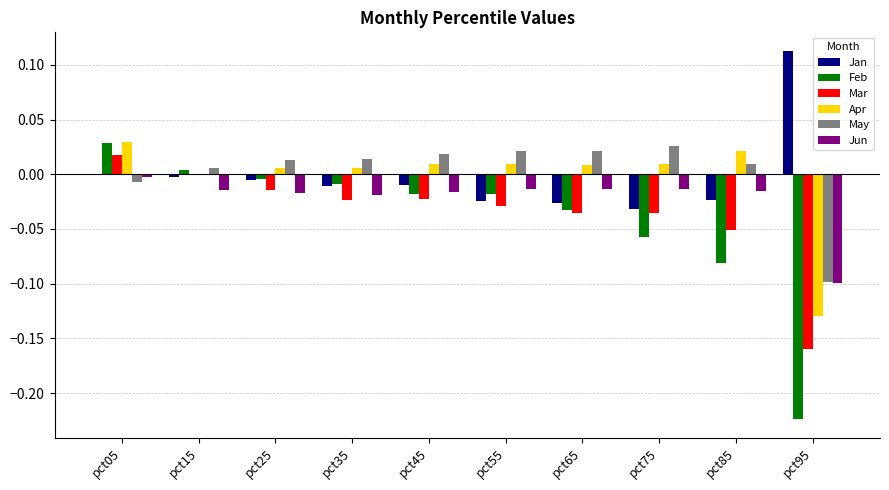

Which category has the highest value in the Feb series?

pct05